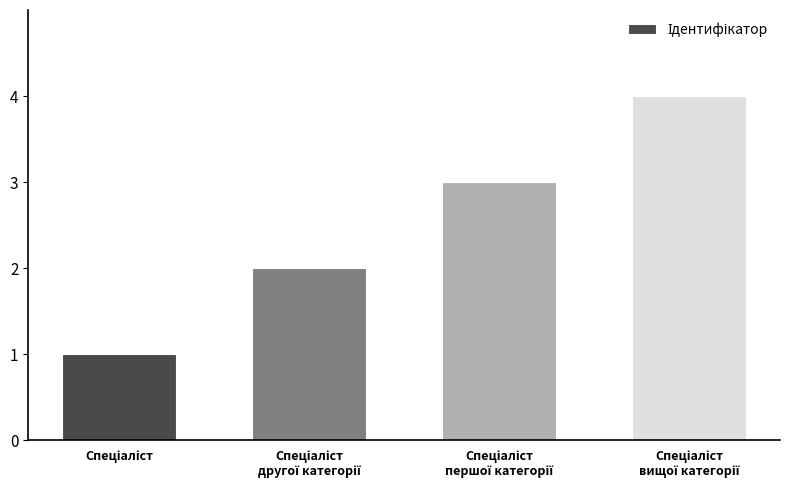

Count the values in the range 2 to 4.

3